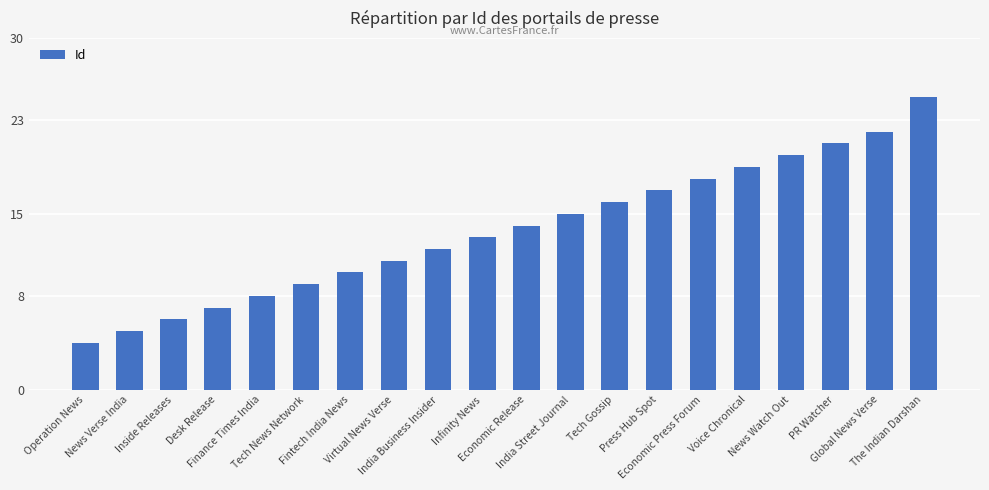

What is the difference between the maximum and minimum values?

21